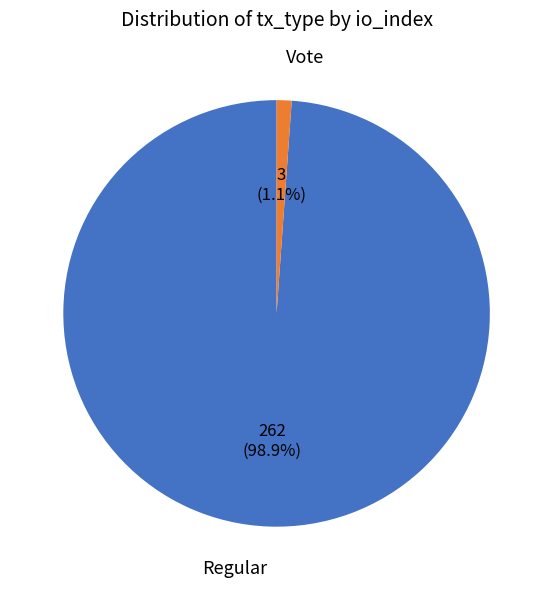

Which slice is the smallest?

Vote